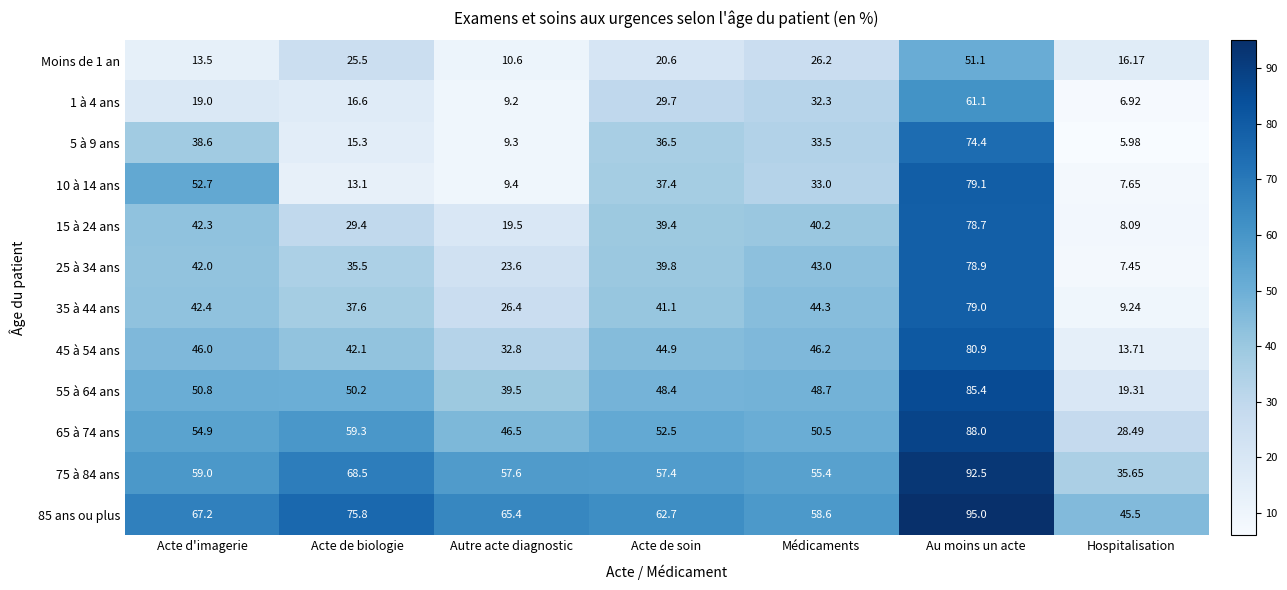

At how many categories does at least one series exceed 49?

6